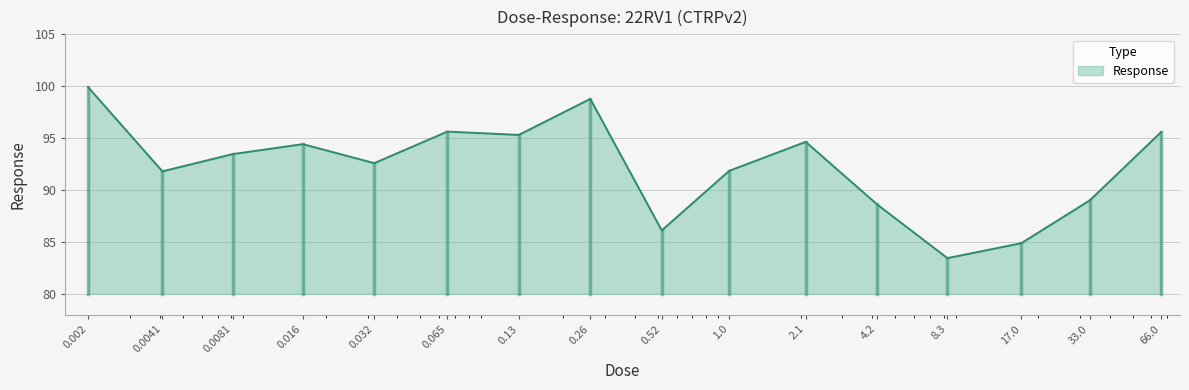

Does the chart display data point markers on the line(s)?

No